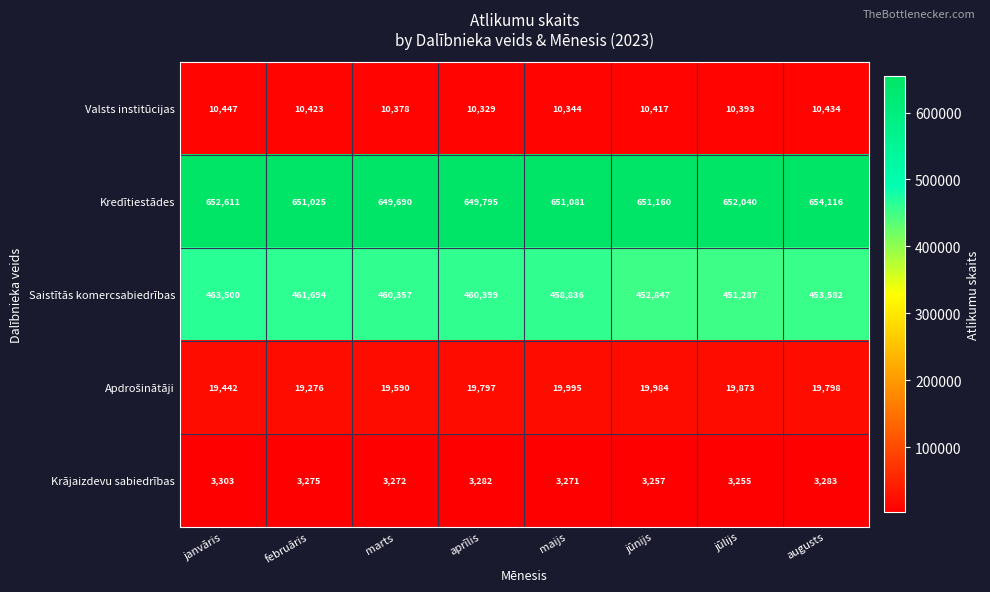

What is the minimum value shown in the chart?

3255